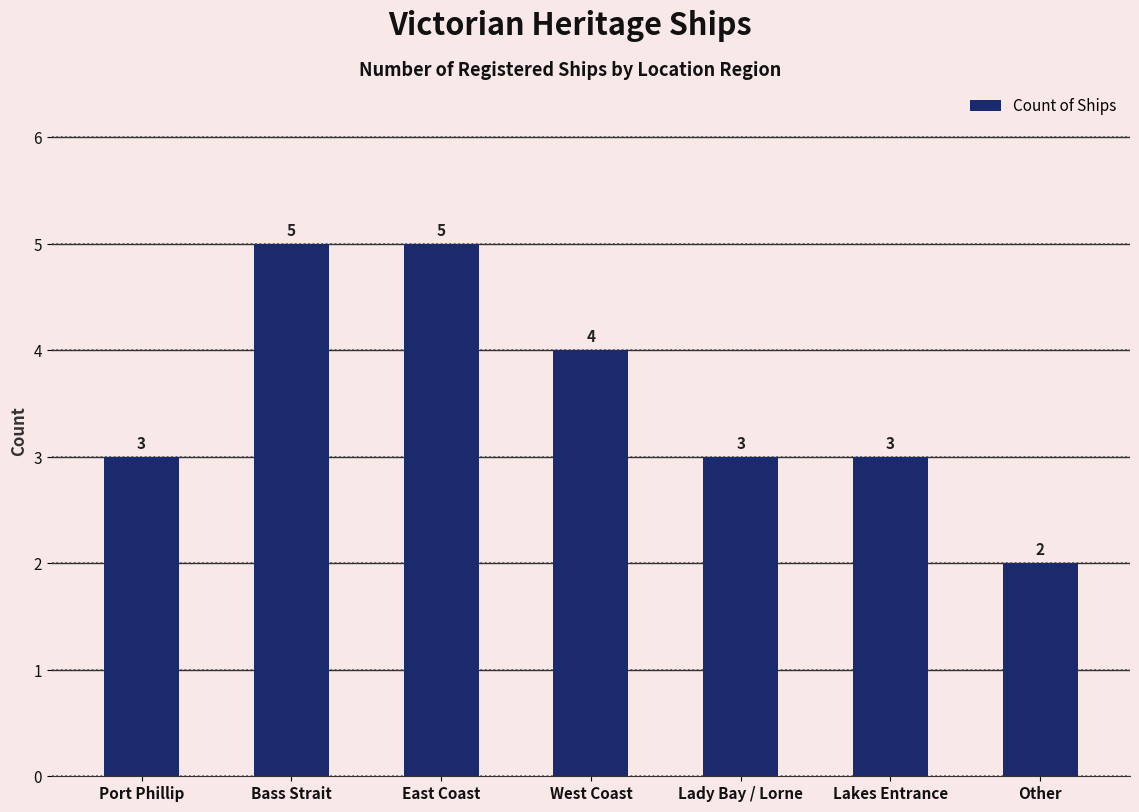

What is the sum of all values?

25